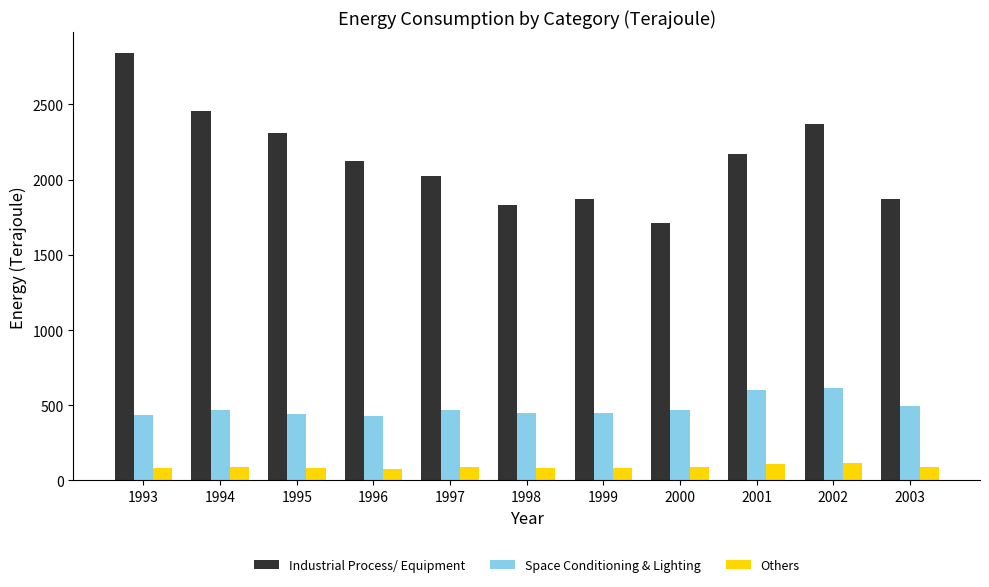

At 2002, list the series in order from smallest to largest.

Others, Space Conditioning & Lighting, Industrial Process/ Equipment